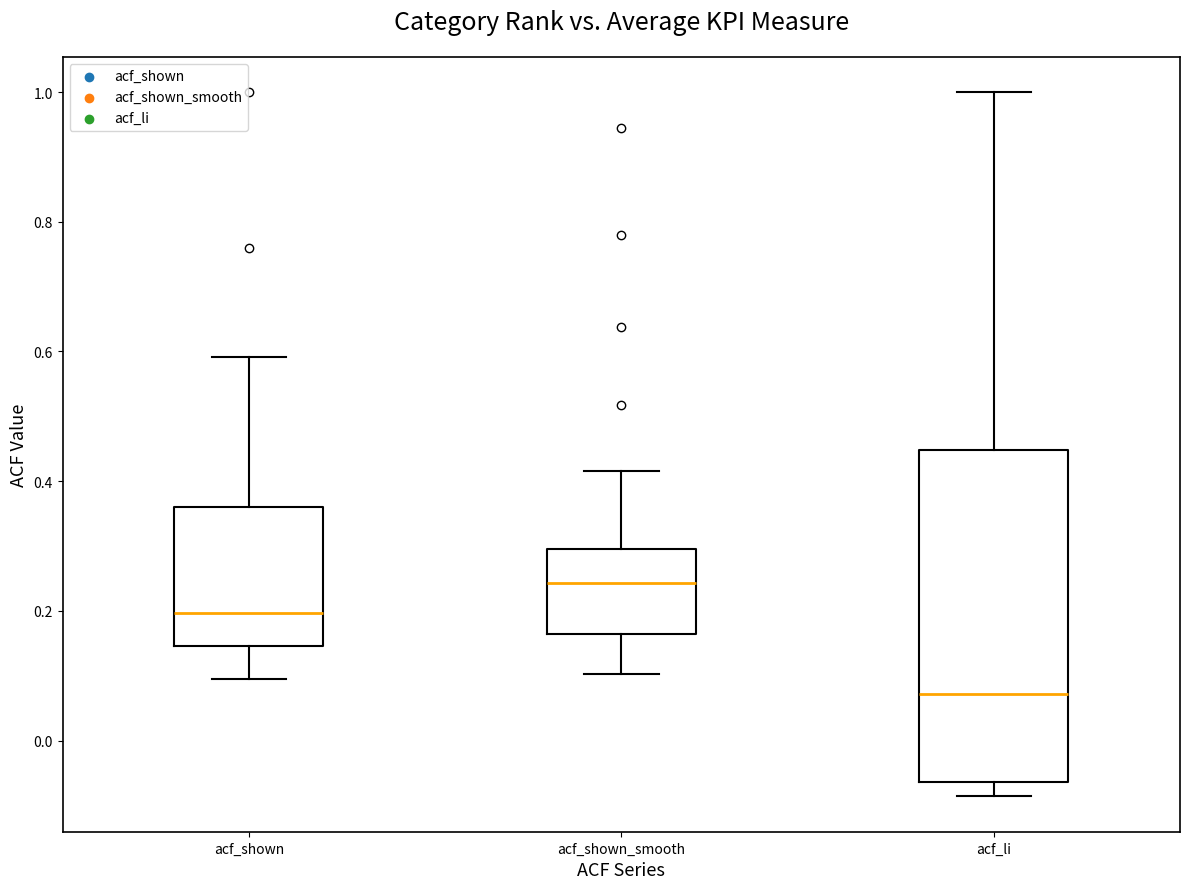

Reading left to right, transcribe this box plot: for each box, give where its median line is, the range the box spans, and where its two whiskers end, as read against the y-axis. The values are not printed on the chart, so give them approximately, as read against the axis.

acf_shown: median 0.20, box 0.14 to 0.36, whiskers 0.10 to 0.60
acf_shown_smooth: median 0.24, box 0.16 to 0.30, whiskers 0.10 to 0.42
acf_li: median 0.08, box -0.06 to 0.44, whiskers -0.08 to 1.00